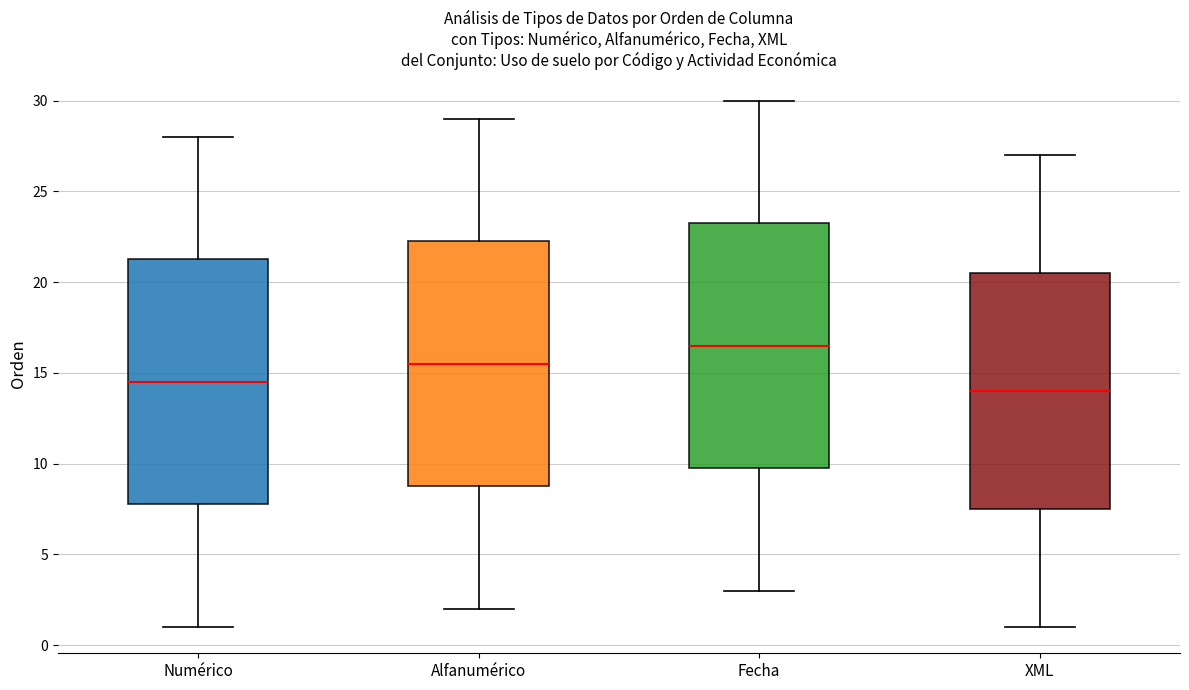

Reading left to right, read every box against the y-axis: the position of its median line, the range the box covers, and the ends of its whiskers. The values are not printed on the chart, so give them approximately, as read against the axis.

Numérico: median 14.5, box 8.0 to 21.5, whiskers 1.0 to 28.0
Alfanumérico: median 15.5, box 9.0 to 22.5, whiskers 2.0 to 29.0
Fecha: median 16.5, box 10.0 to 23.5, whiskers 3.0 to 30.0
XML: median 14.0, box 7.5 to 20.5, whiskers 1.0 to 27.0